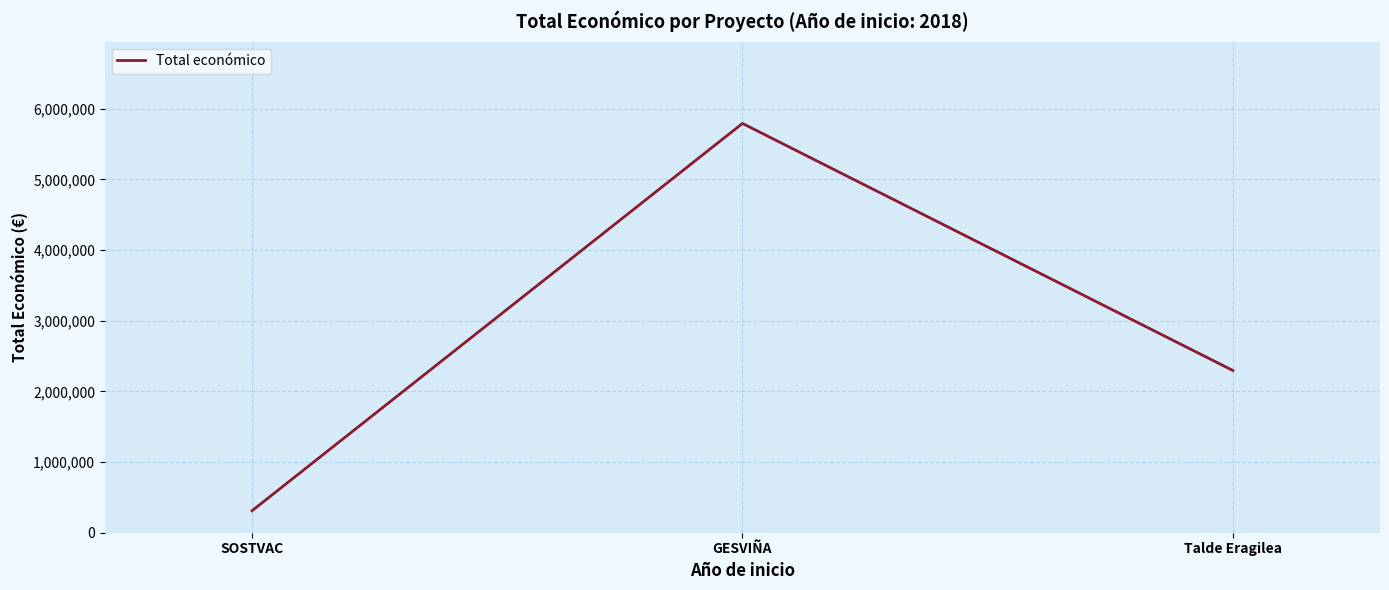

Approximately how many times larger is the value at GESVIÑA compared to Talde Eragilea?

2.5